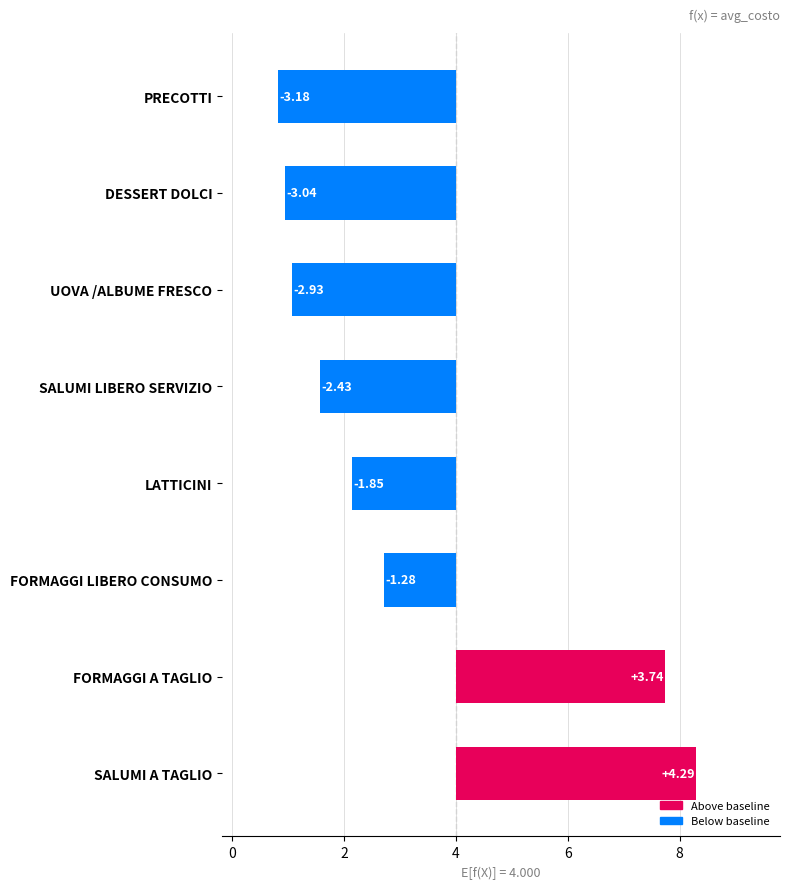

Rank the categories by value from lowest to highest.

PRECOTTI, DESSERT DOLCI, UOVA /ALBUME FRESCO, SALUMI LIBERO SERVIZIO, LATTICINI, FORMAGGI LIBERO CONSUMO, FORMAGGI A TAGLIO, SALUMI A TAGLIO